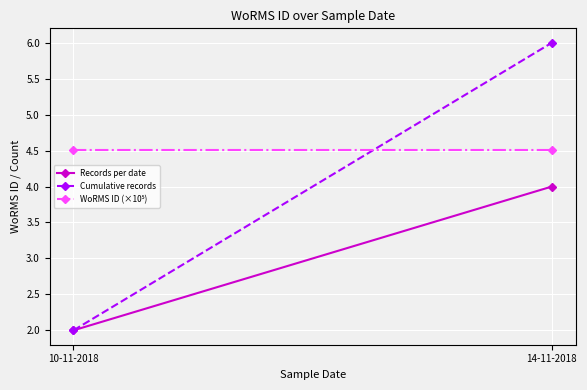

Reading left to right, list all the values displayed in this chart.

Records per date: 2.0	4.0
Cumulative records: 2.0	6.0
WoRMS ID (×10⁵): 4.5	4.5